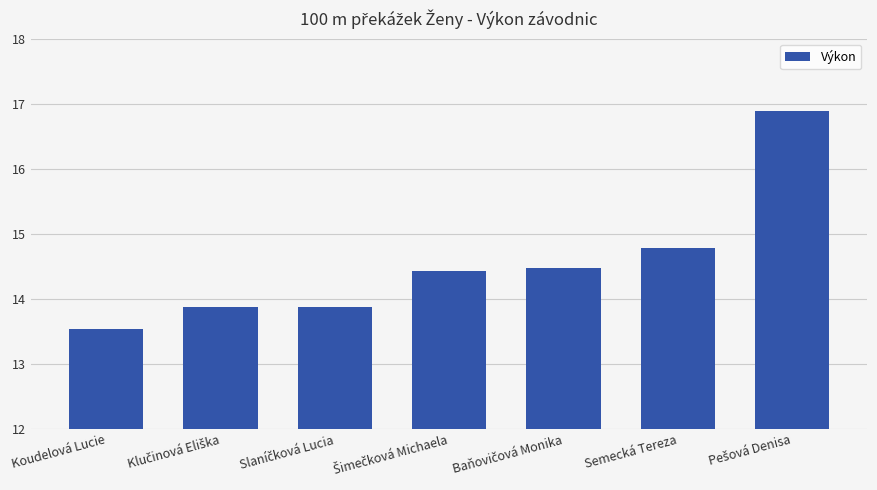

What value does the data have at Semecká Tereza?

14.8